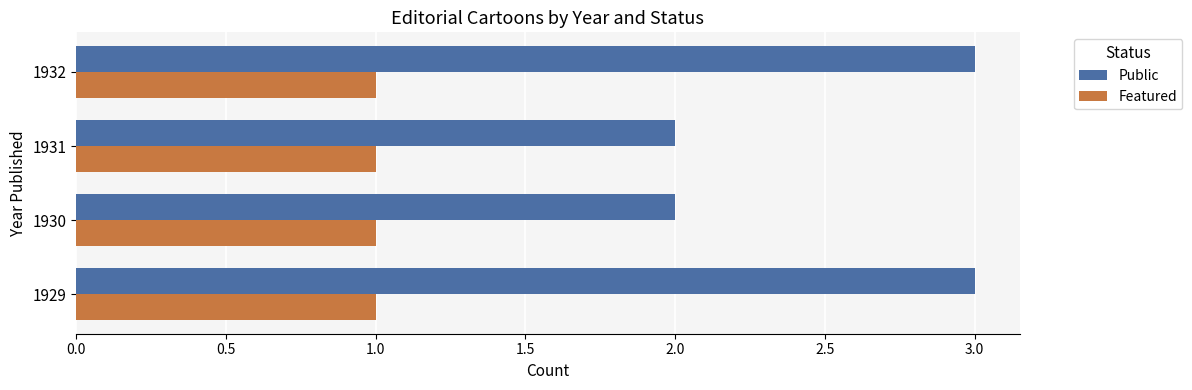

Between 1929 and 1930, which series saw the biggest shift?

Public